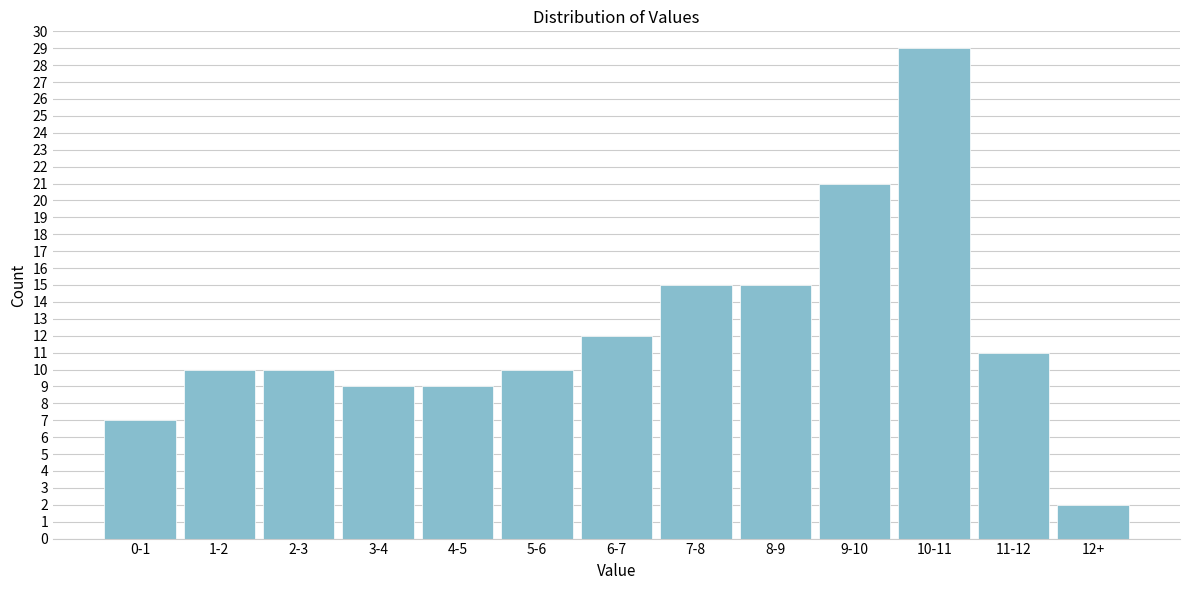

Reading left to right, transcribe all the data shown in this chart.

7	10	10	9	9	10	12	15	15	21	29	11	2